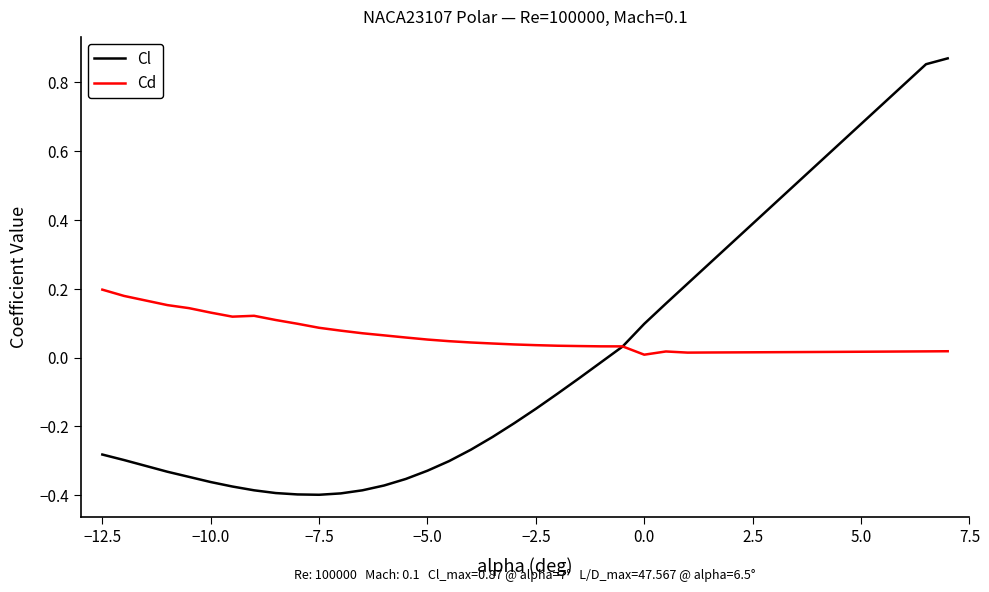

Which series has the largest range (max minus min)?

Cl